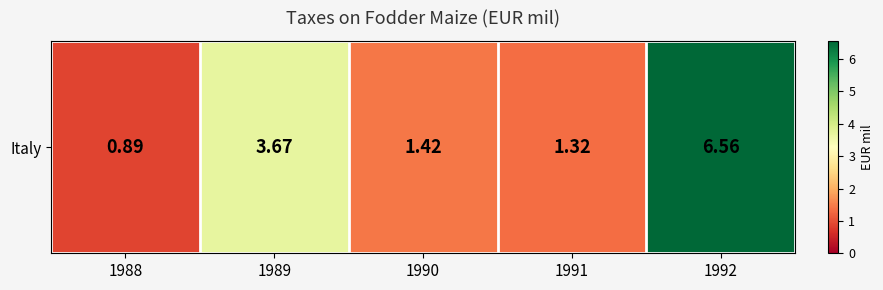

What is the maximum value shown in the chart?

6.6